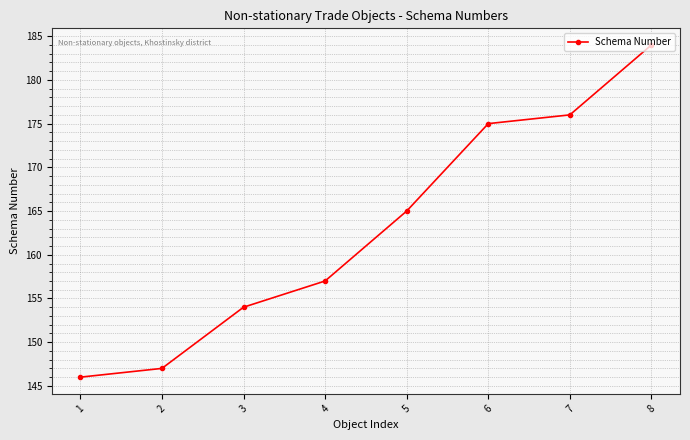

What is the ratio of the value at 5 to the value at 2?

1.1